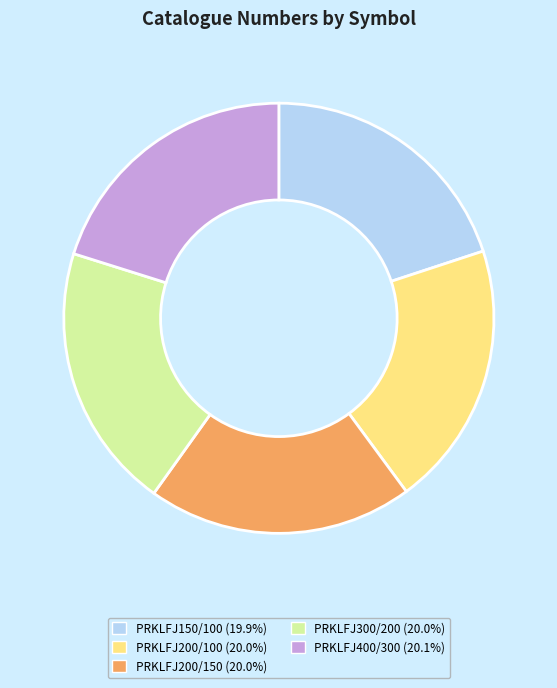

How many slices are in this pie chart?

5